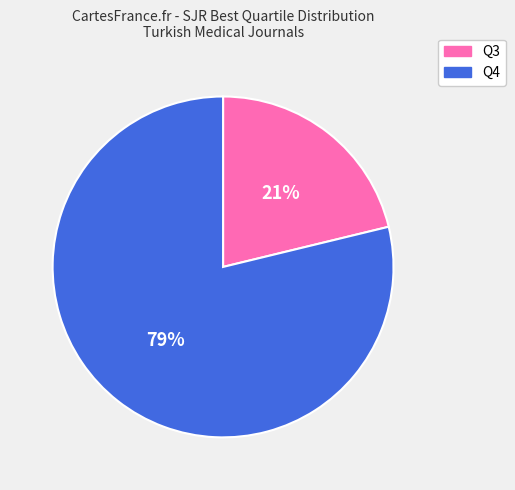

Is there any slice that represents more than half of the pie?

Yes